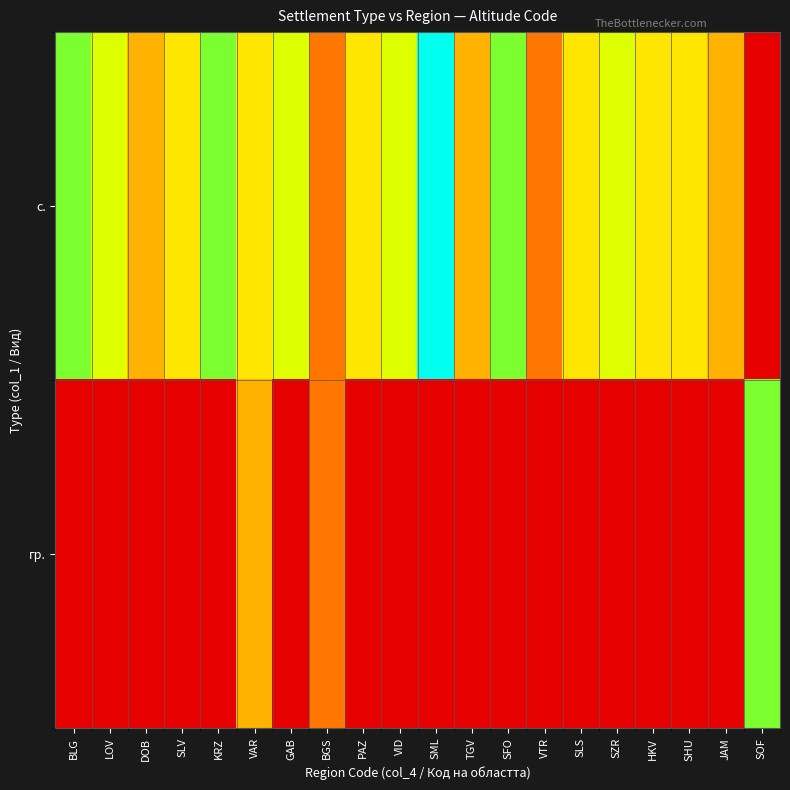

At SHU, list the series in order from largest to smallest.

с., гр.